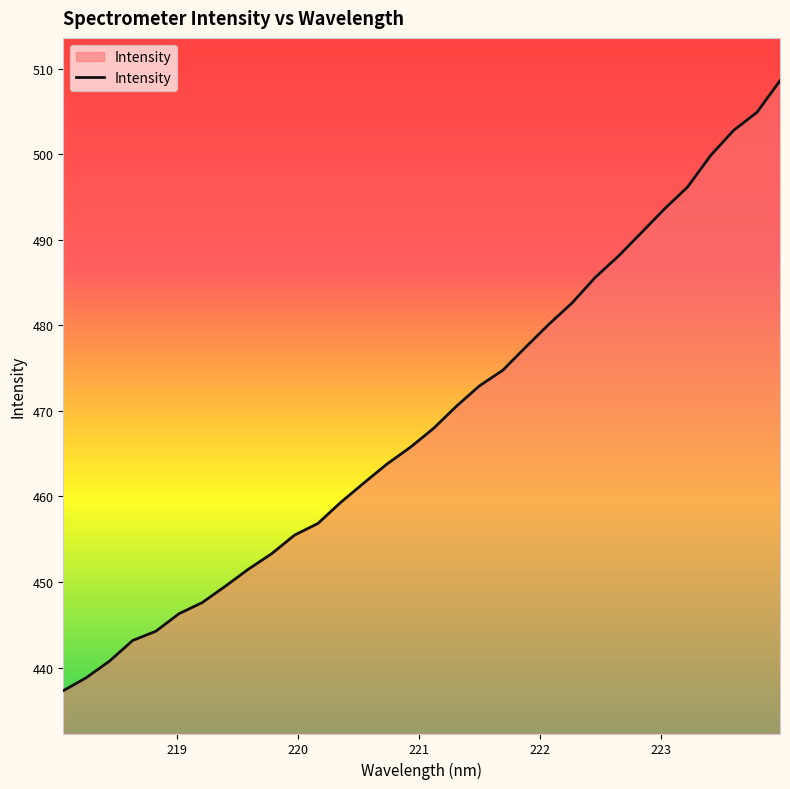

How many lines are shown in the chart?

1